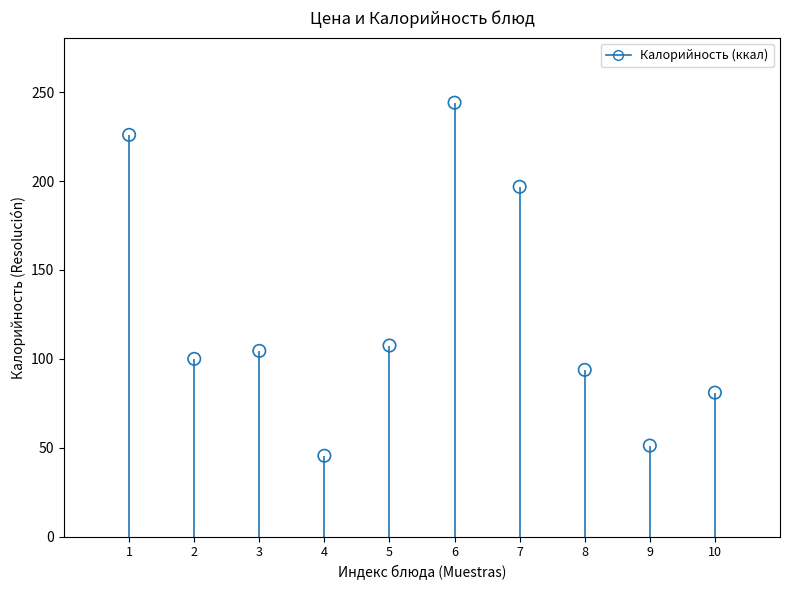

What is the range of Y values (max minus min)?

198.6